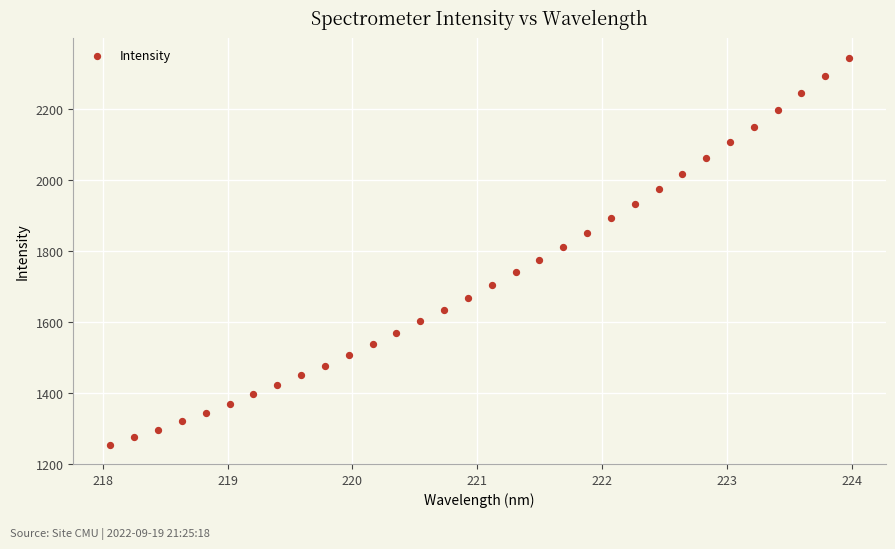

What is the range of Y values (max minus min)?

1090.8